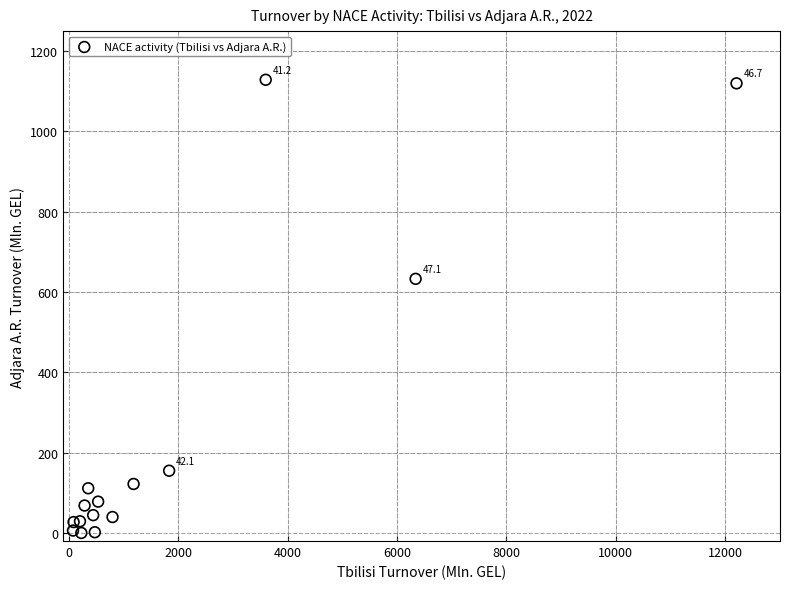

What Y value in the scatter plot is closest to 564?

633.0